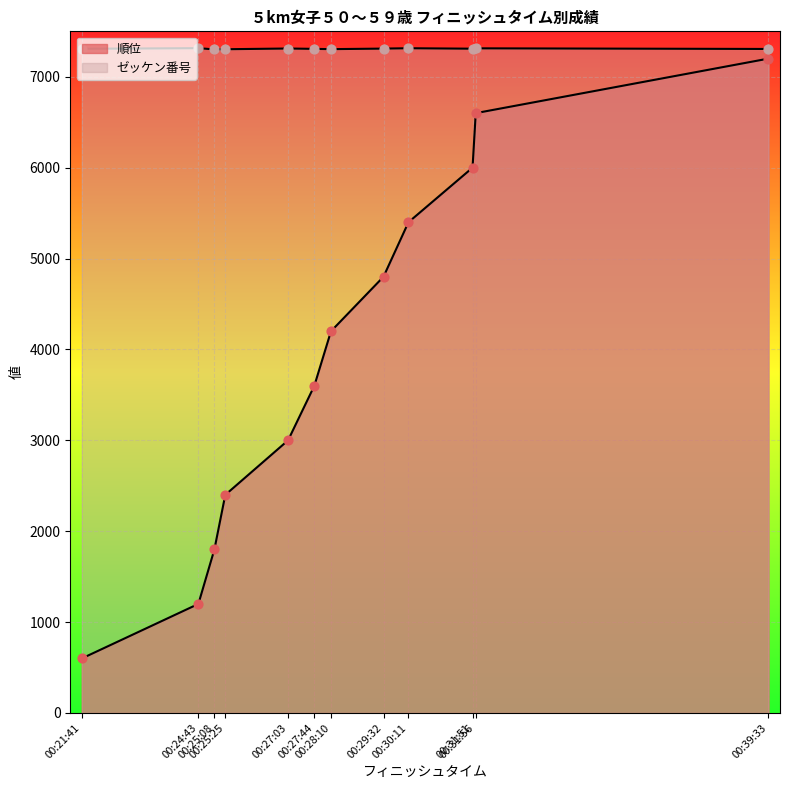

Which series reaches the minimum Y coordinate?

順位